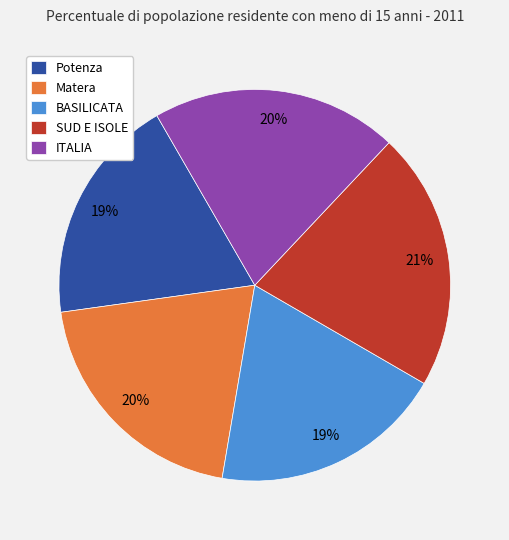

What percentage is the SUD E ISOLE slice, to the nearest percent?

21%